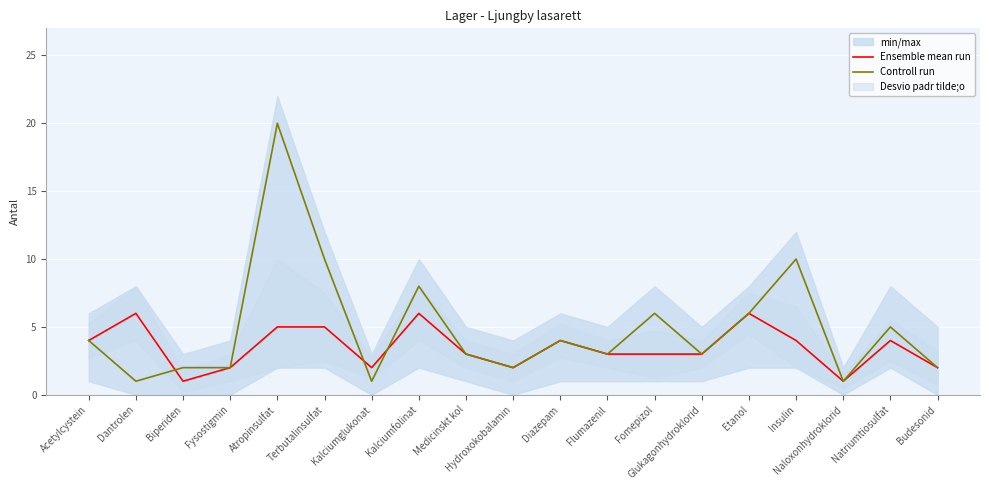

At which category does Ensemble mean run reach its first local valley?

Biperiden